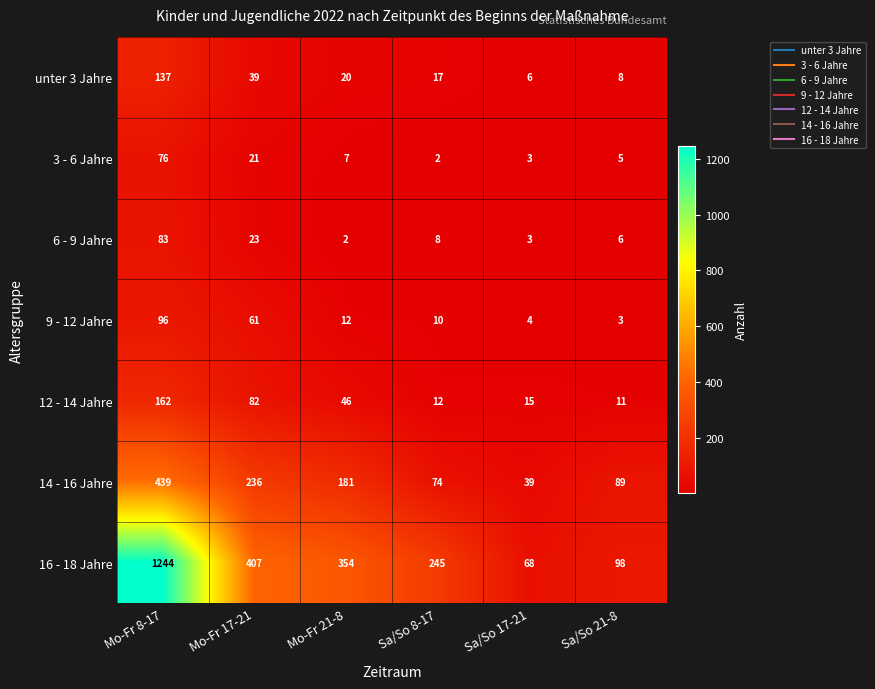

True or false: 16 - 18 Jahre has a value of 501 at Mo-Fr 21-8.

False